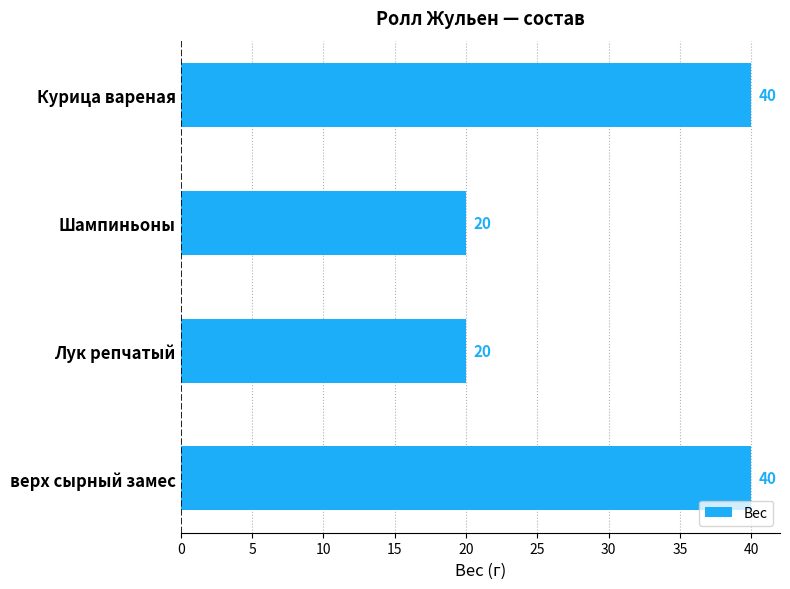

True or false: the data shows 40 at верх сырный замес.

True